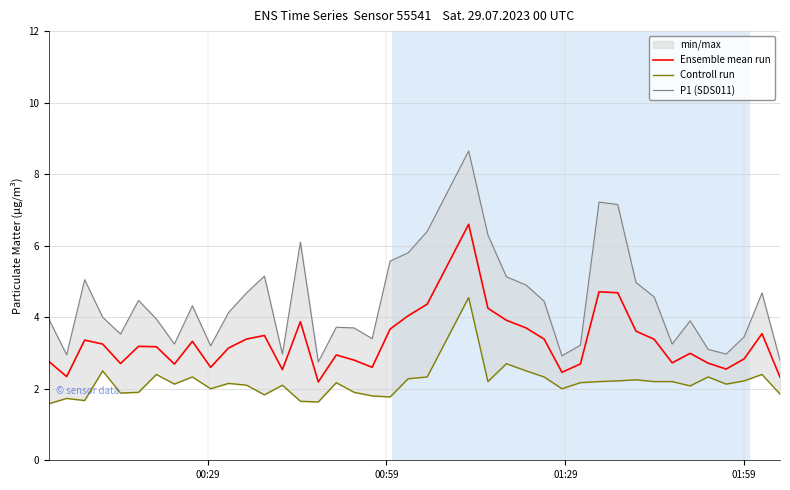

What is the lowest value of the Ensemble mean run series?

2.2